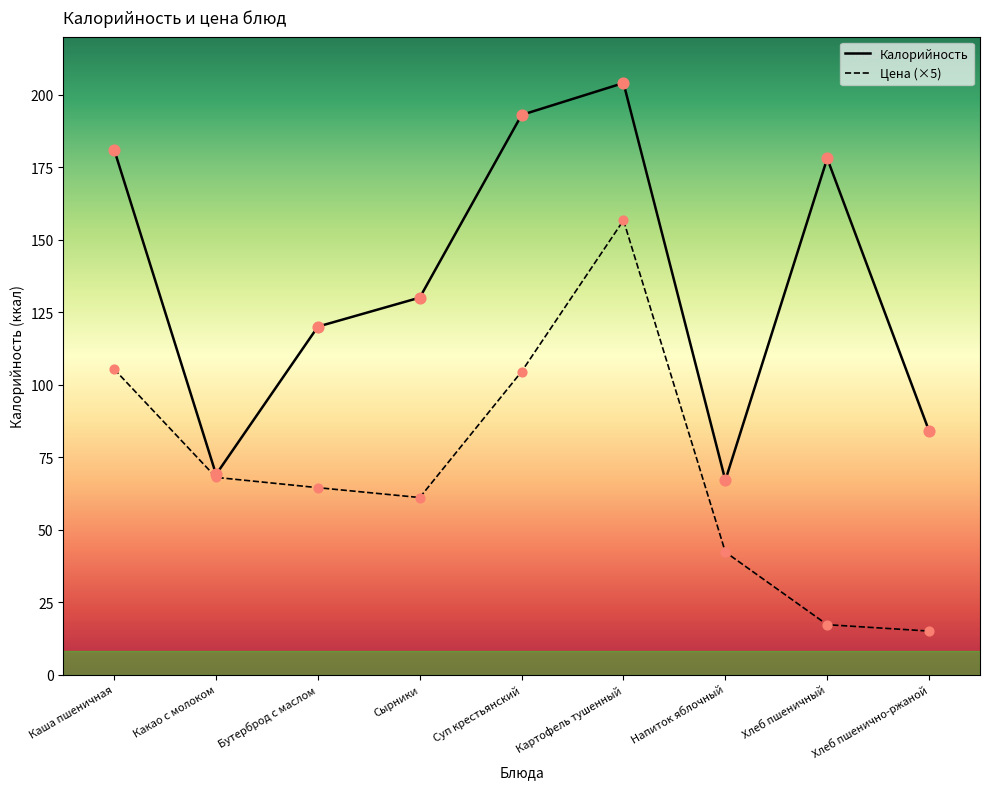

What are all the series names shown in the legend?

Калорийность, Цена (×5)